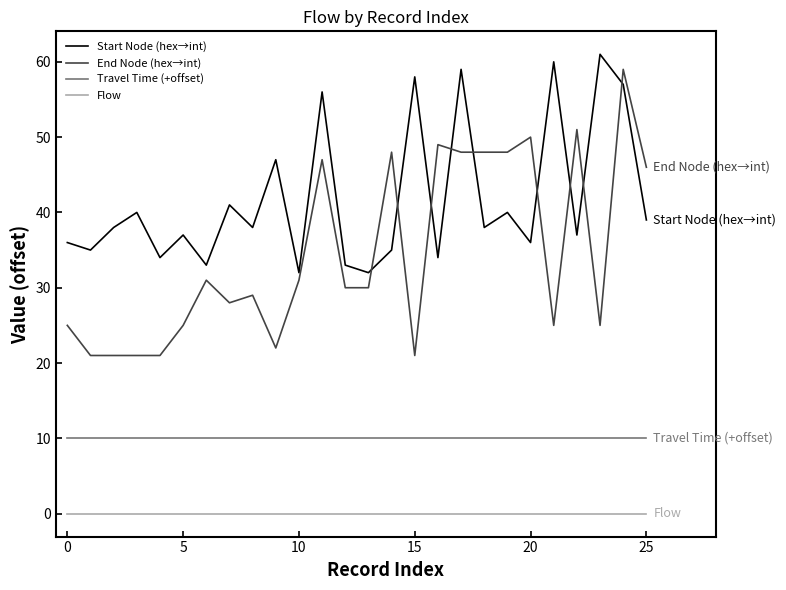

What is the minimum value for End Node (hex→int)?

21